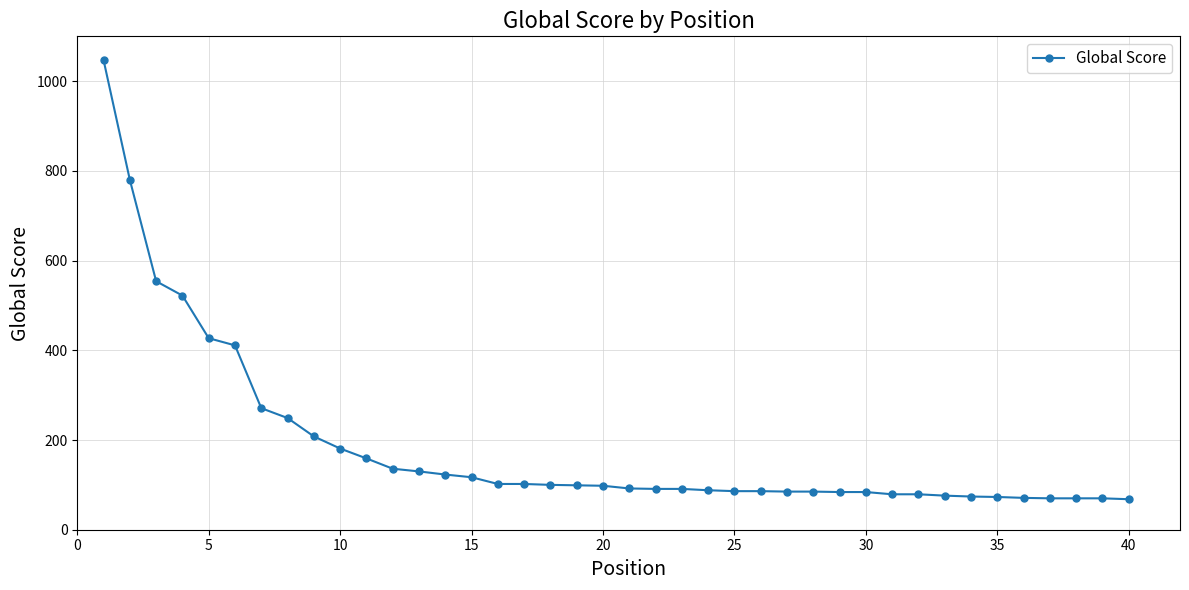

What is the value of the 27th point from the left?

85